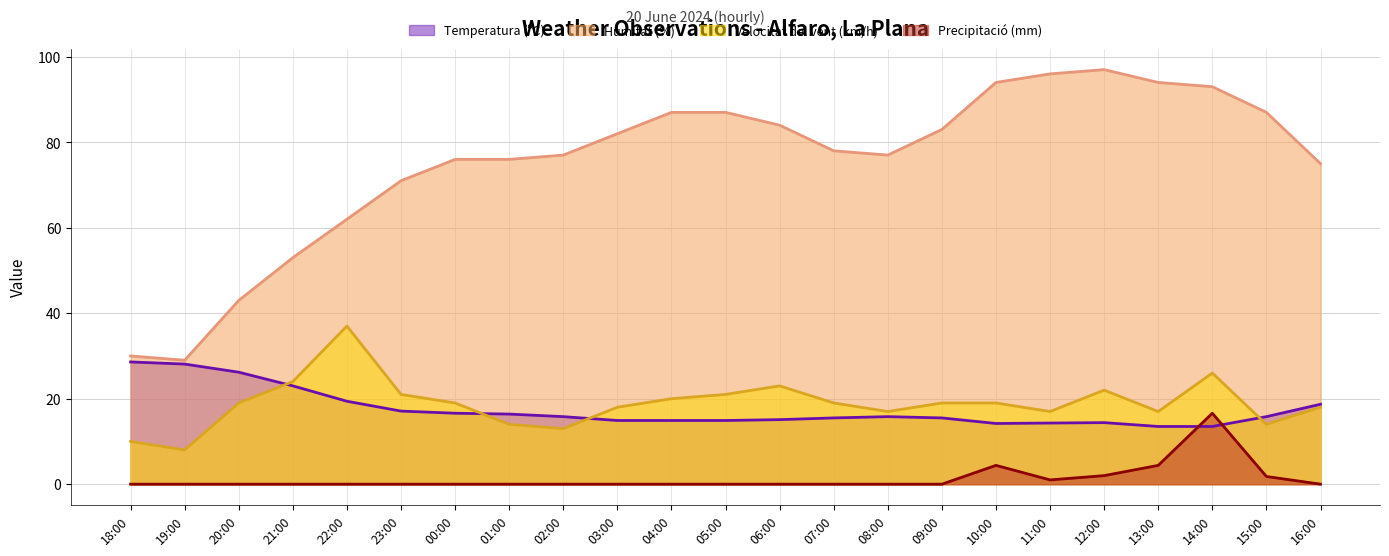

At which label is Temperatura (ºC) closest to 21?

22:00